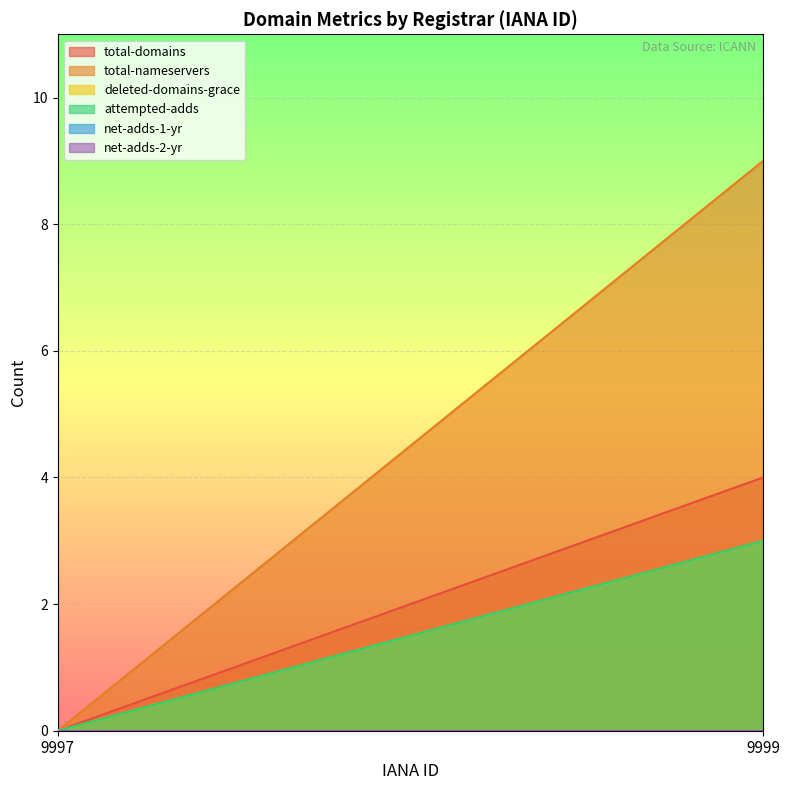

Is it true that total-nameservers equals 4 at 9997?

False